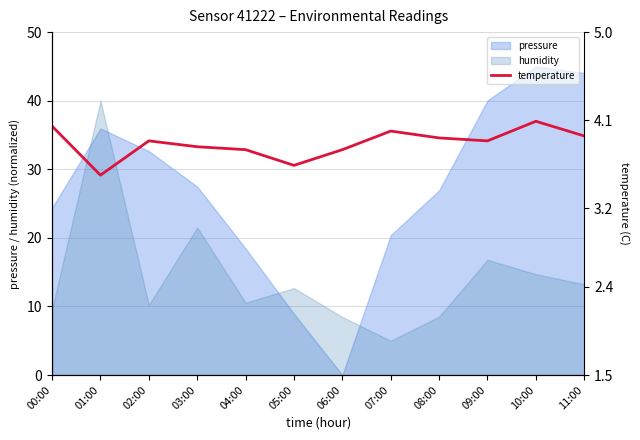

The chart shows a value of 3.9 at 08:00. True or false?

True